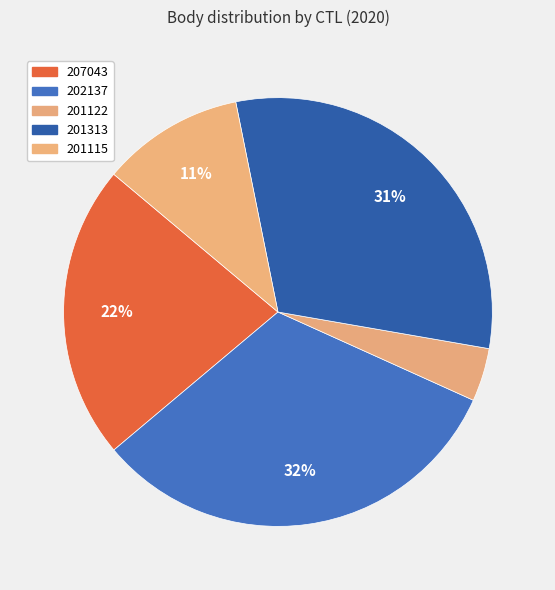

Is it true that 201115 is 1% of the pie?

False